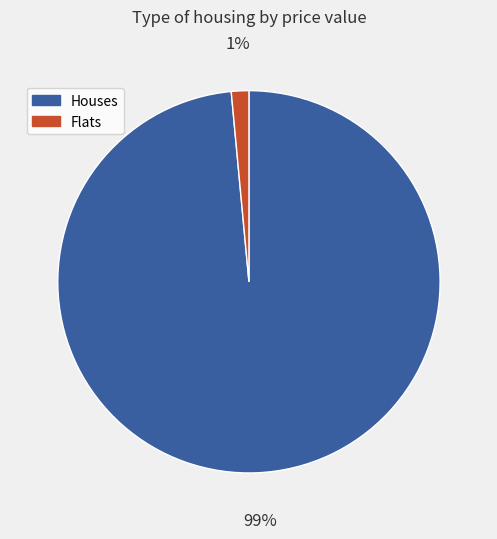

Which slice is the smallest?

Flats